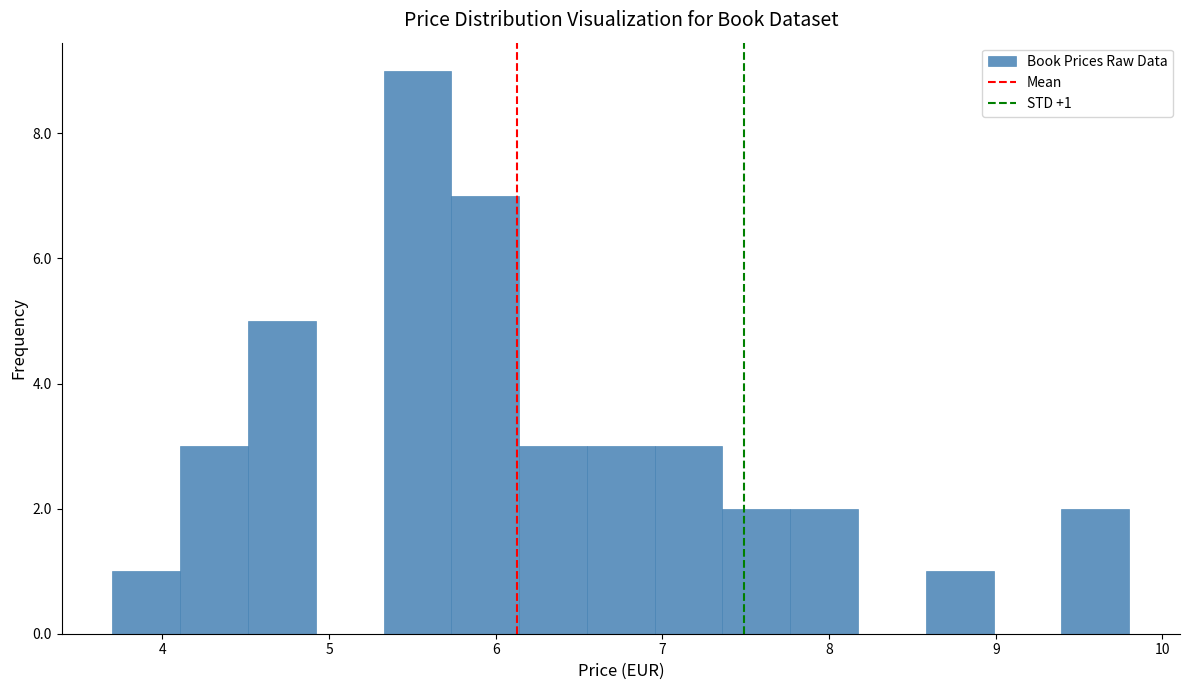

Which range on the x-axis has the tallest bar?

5.3 to 5.7